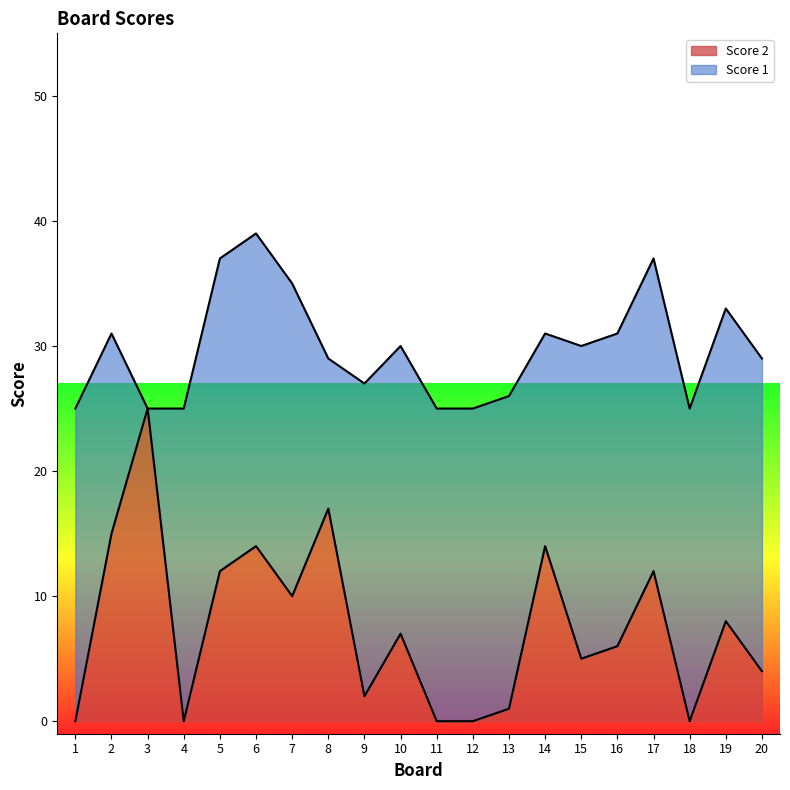

List the labels in order of value, largest first.

3, 8, 2, 6, 14, 5, 17, 7, 19, 10, 16, 15, 20, 9, 13, 1, 4, 11, 12, 18